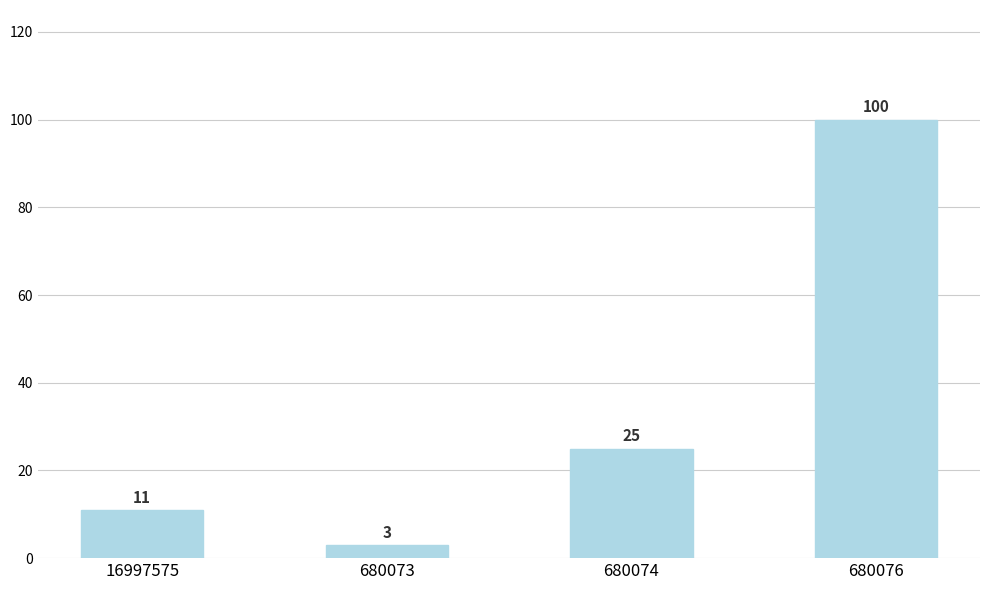

Reading left to right, what are all the values shown in this chart?

16997575=11	680073=3	680074=25	680076=100